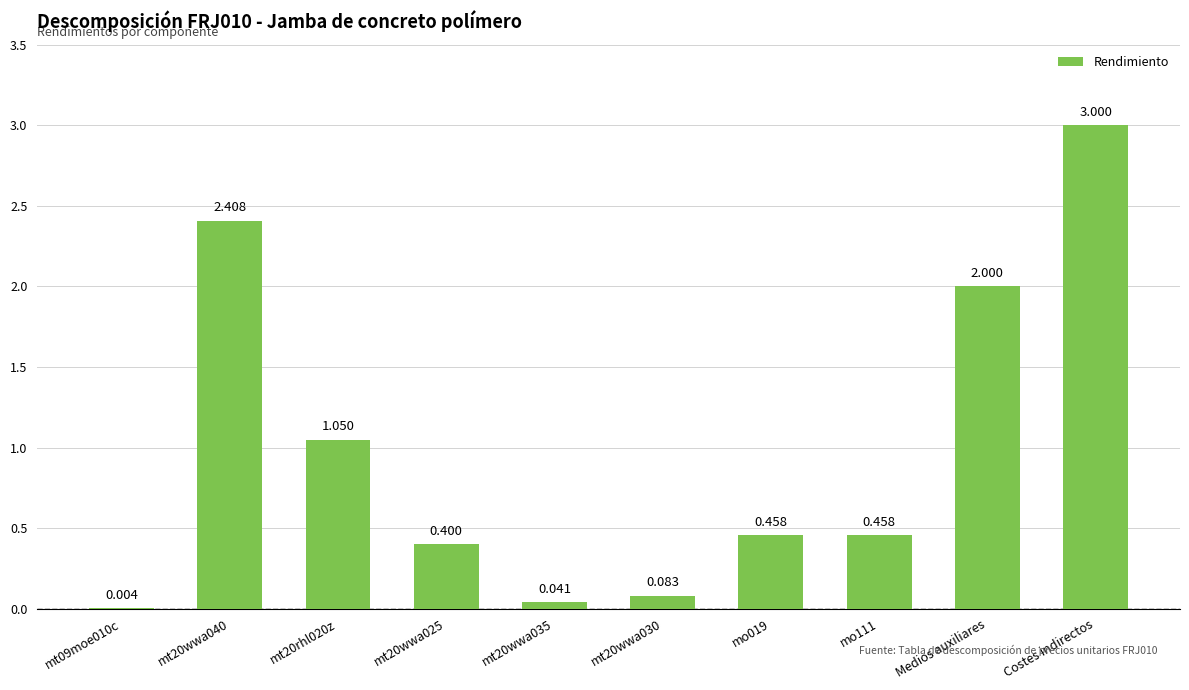

How many categories are shown in the chart?

10